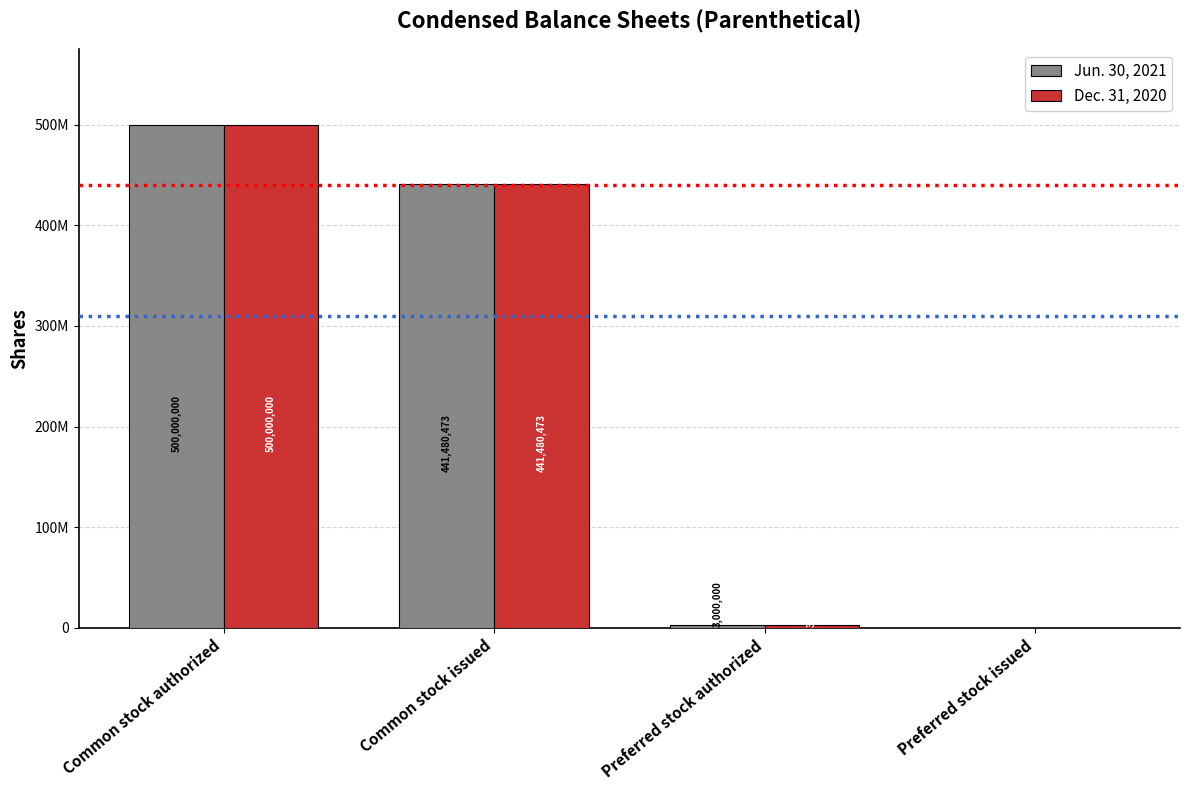

At how many categories does at least one series exceed 236473884?

2